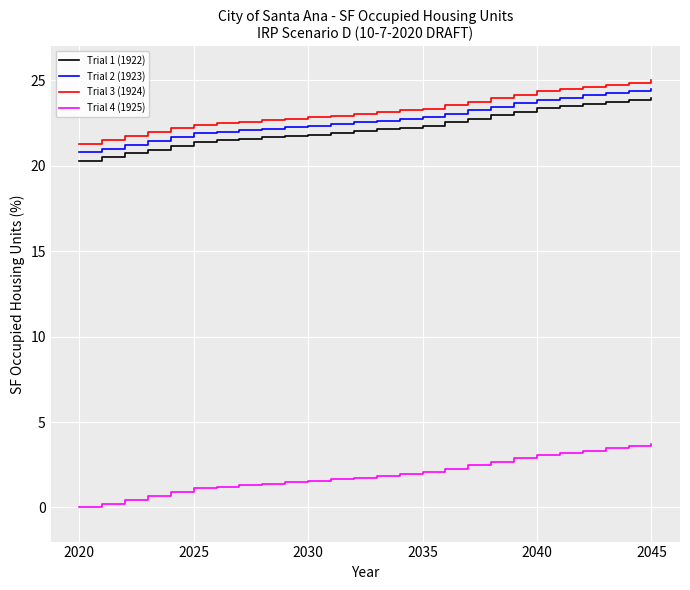

True or false: Trial 1 (1922) and Trial 2 (1923) intersect in this chart.

False